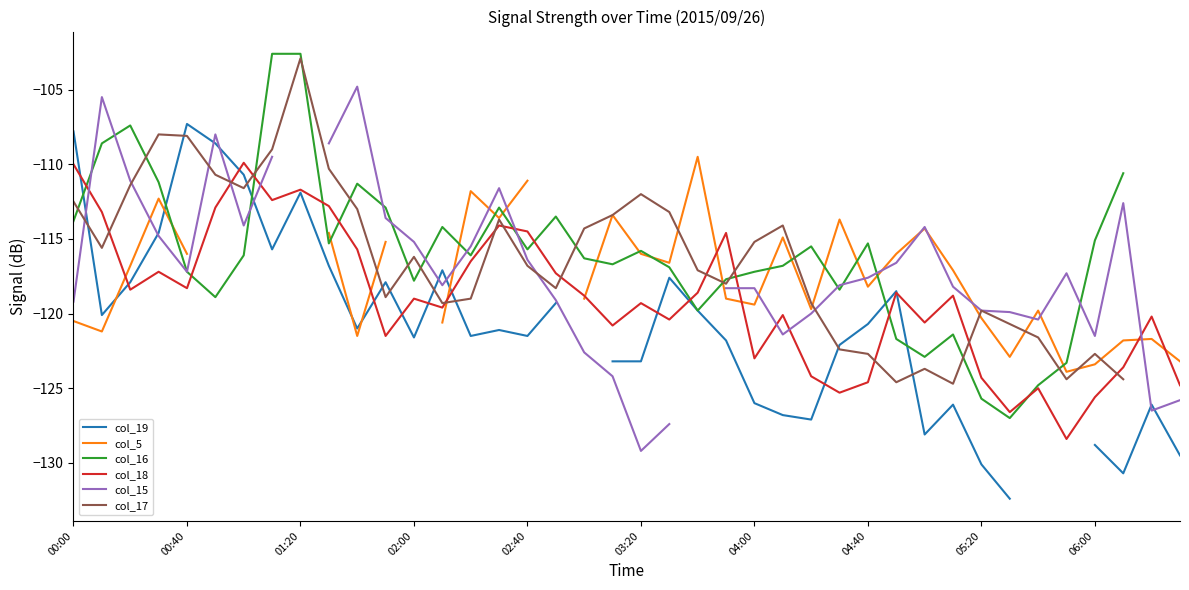

What is the approximate value of col_16 at 25?

-116.8